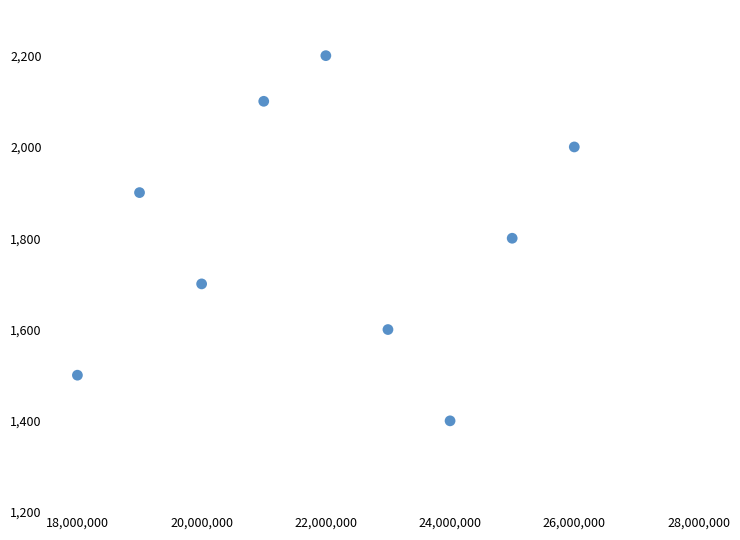

What is the average Y value?

1800